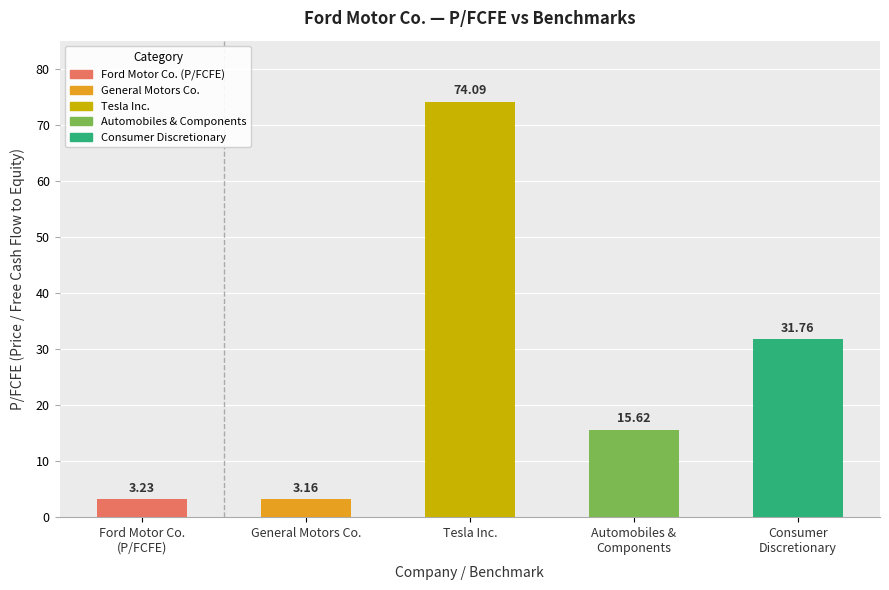

Are the bars grouped side by side (vs. stacked)?

No